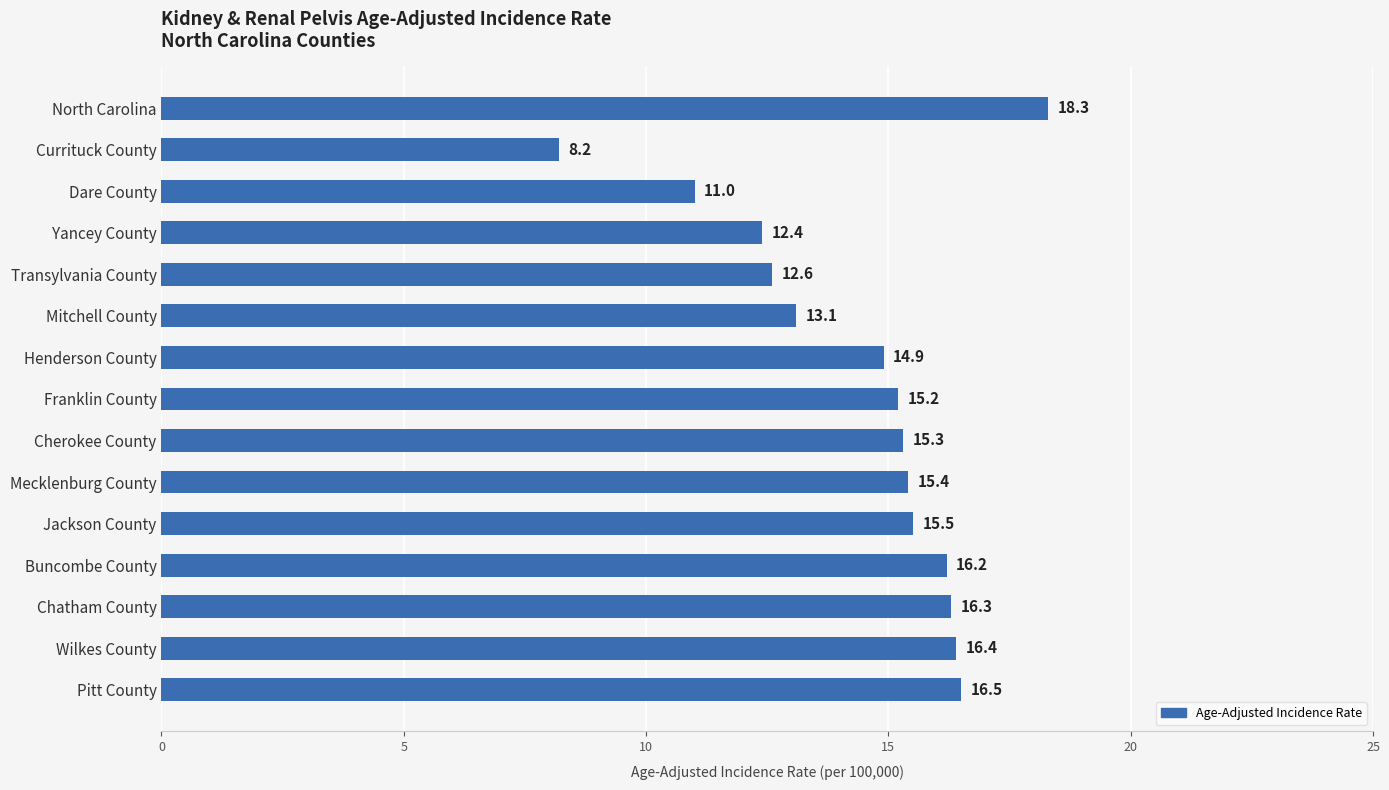

Reading bottom to top, extract all data points from this chart.

16.5	16.4	16.3	16.2	15.5	15.4	15.3	15.2	14.9	13.1	12.6	12.4	11.0	8.2	18.3